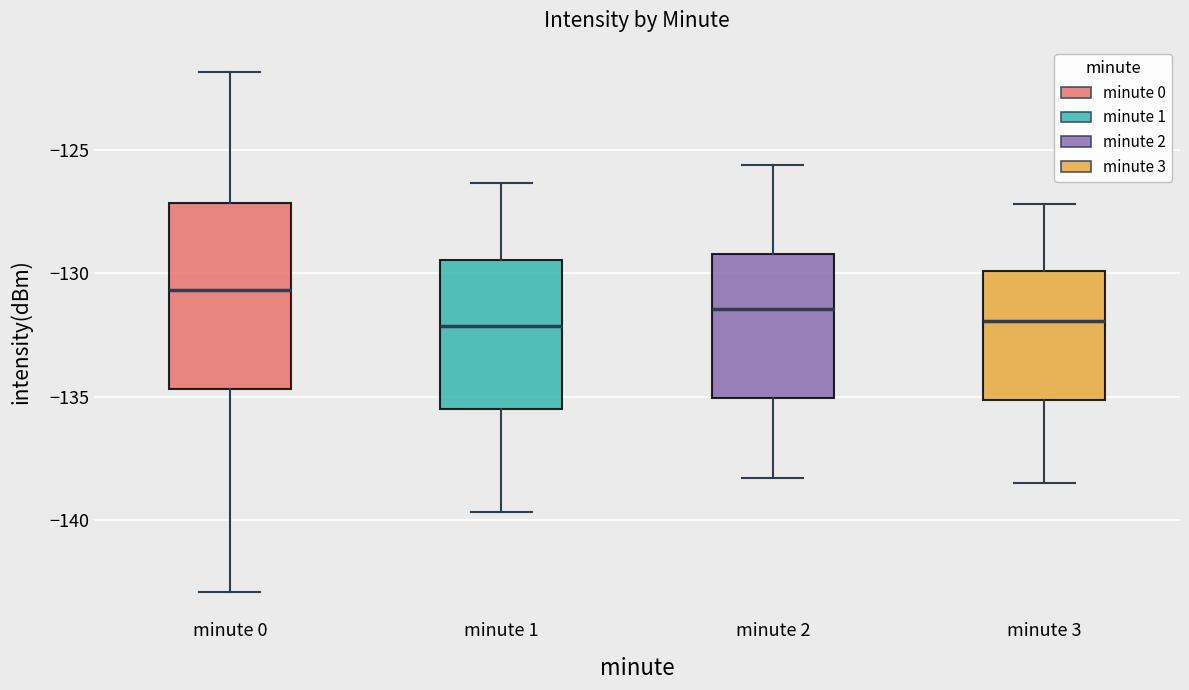

Where does the median line of the box for minute 3 sit on the y-axis? The values are not printed on the chart, so give them approximately, as read against the axis.

-132.0